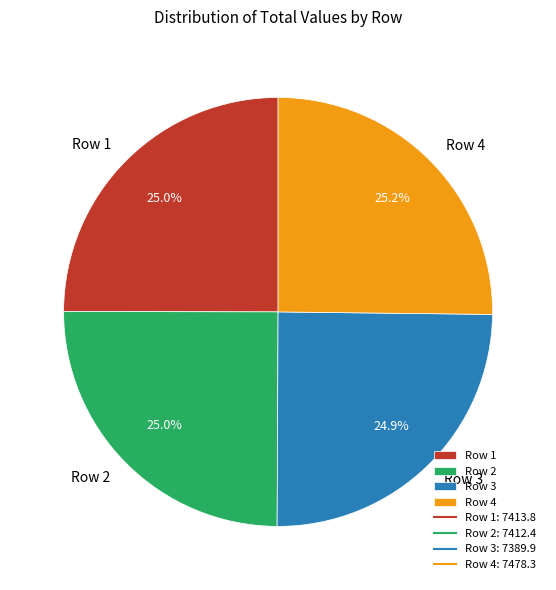

Combined, what portion of the pie is Row 3 and Row 1?

49.9%